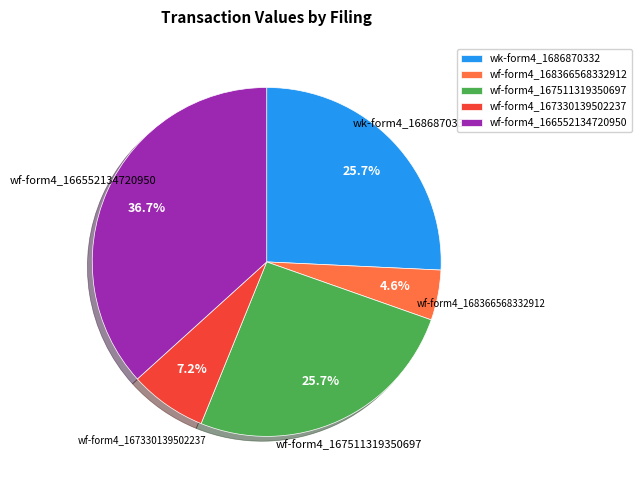

Count the number of slices in the pie.

5